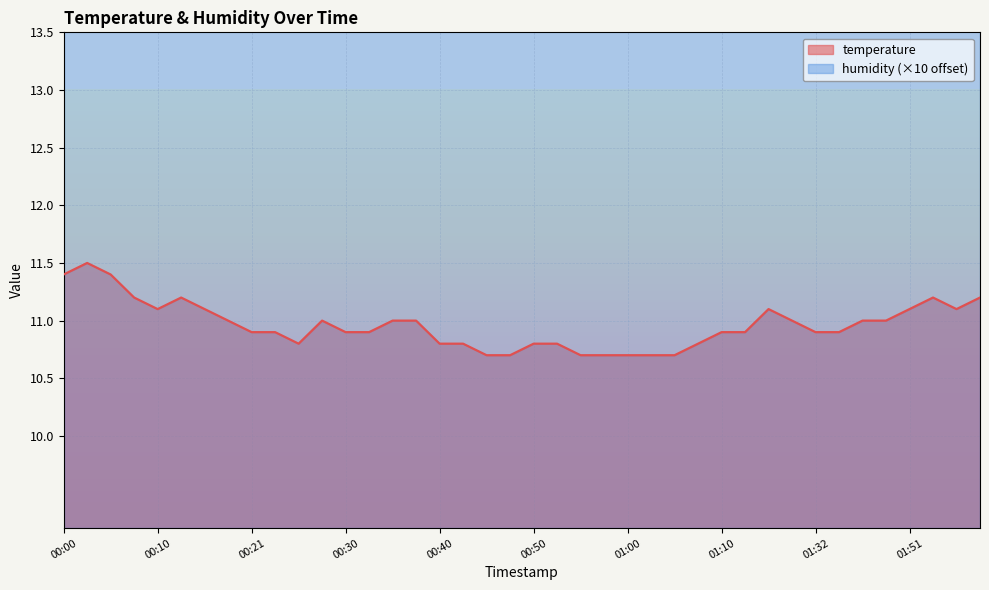

How many values are between 10 and 11?

28